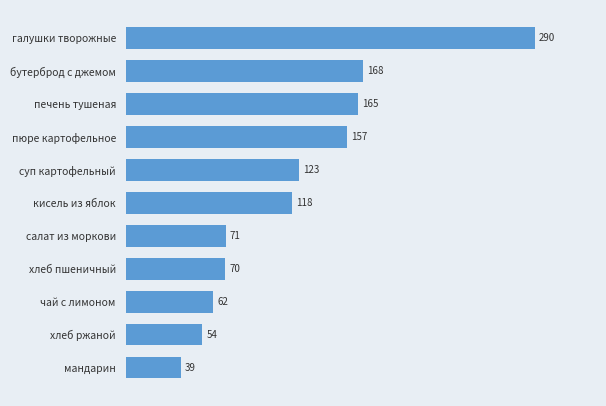

What is the sum of all values?

1317.9